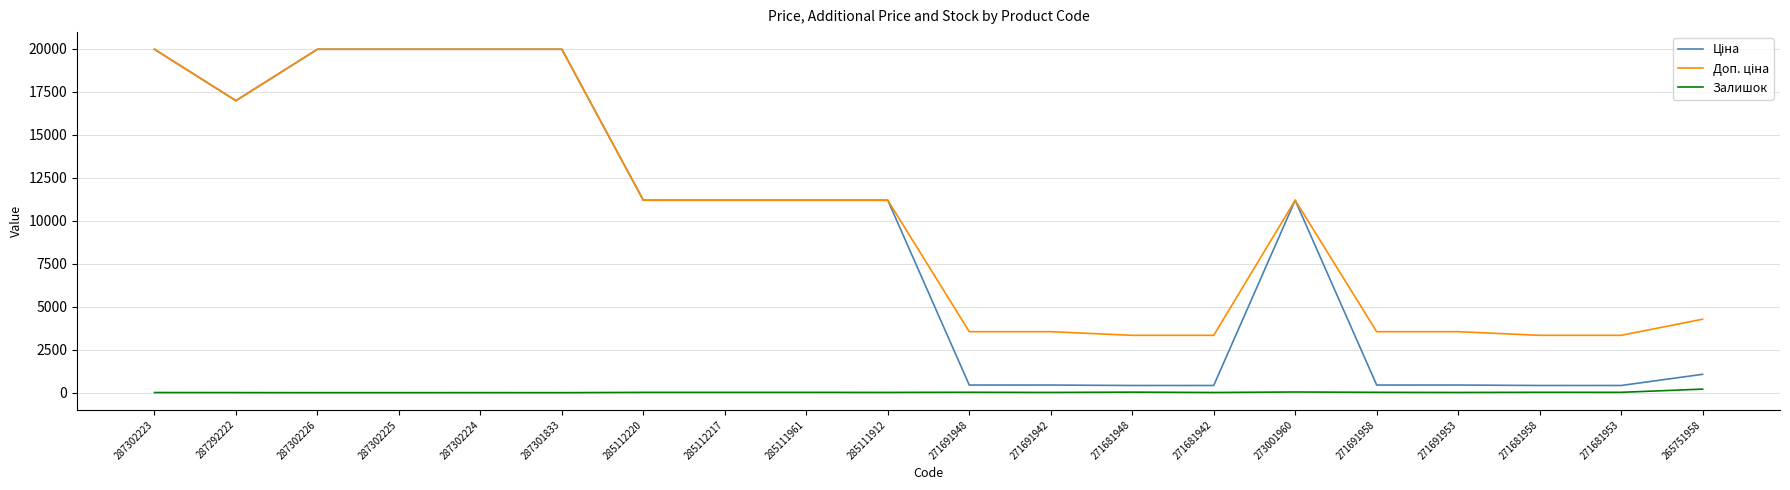

How many categories are shown in the chart?

20